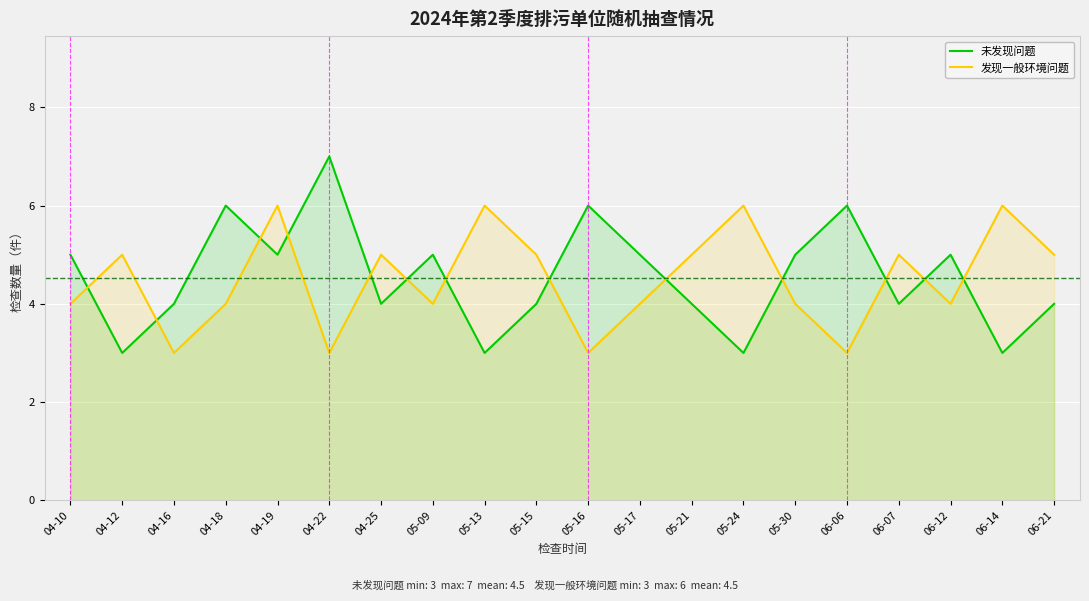

Where is the first local maximum for 未发现问题?

04-18